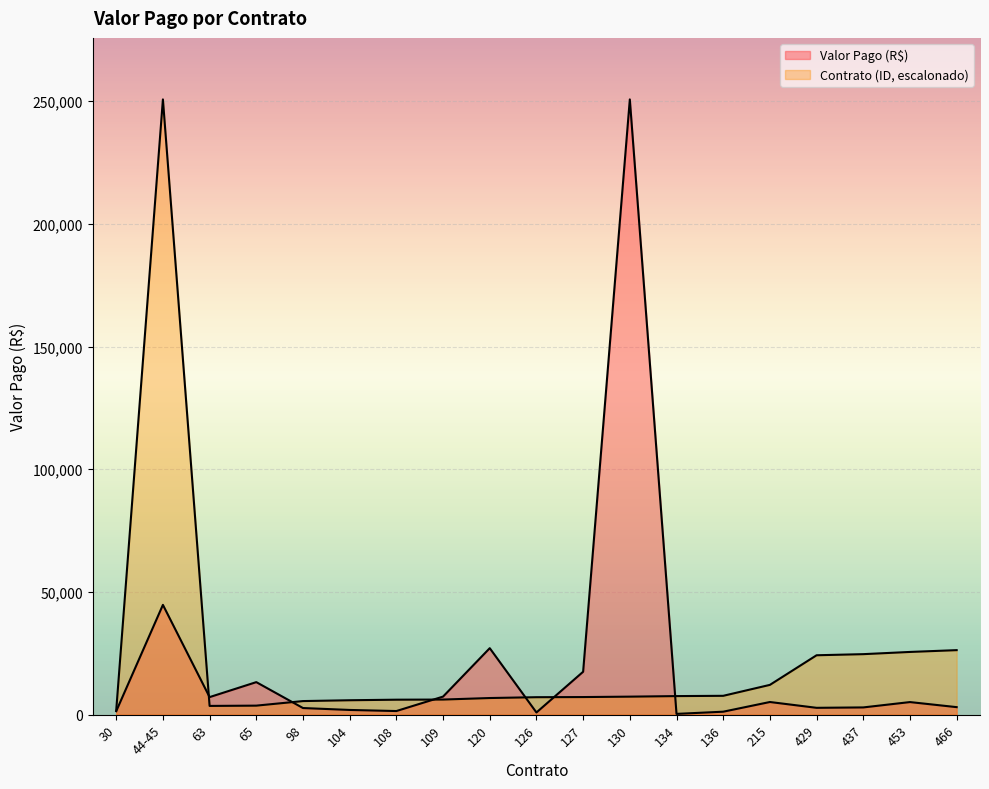

Which category has the lowest value in the Valor Pago (R$) series?

134